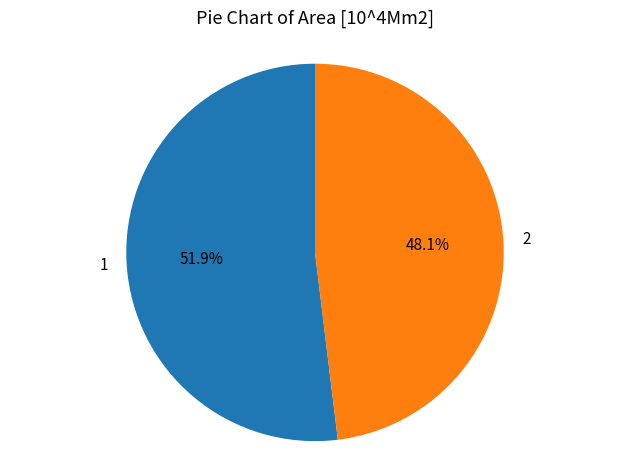

How many slices are in this pie chart?

2